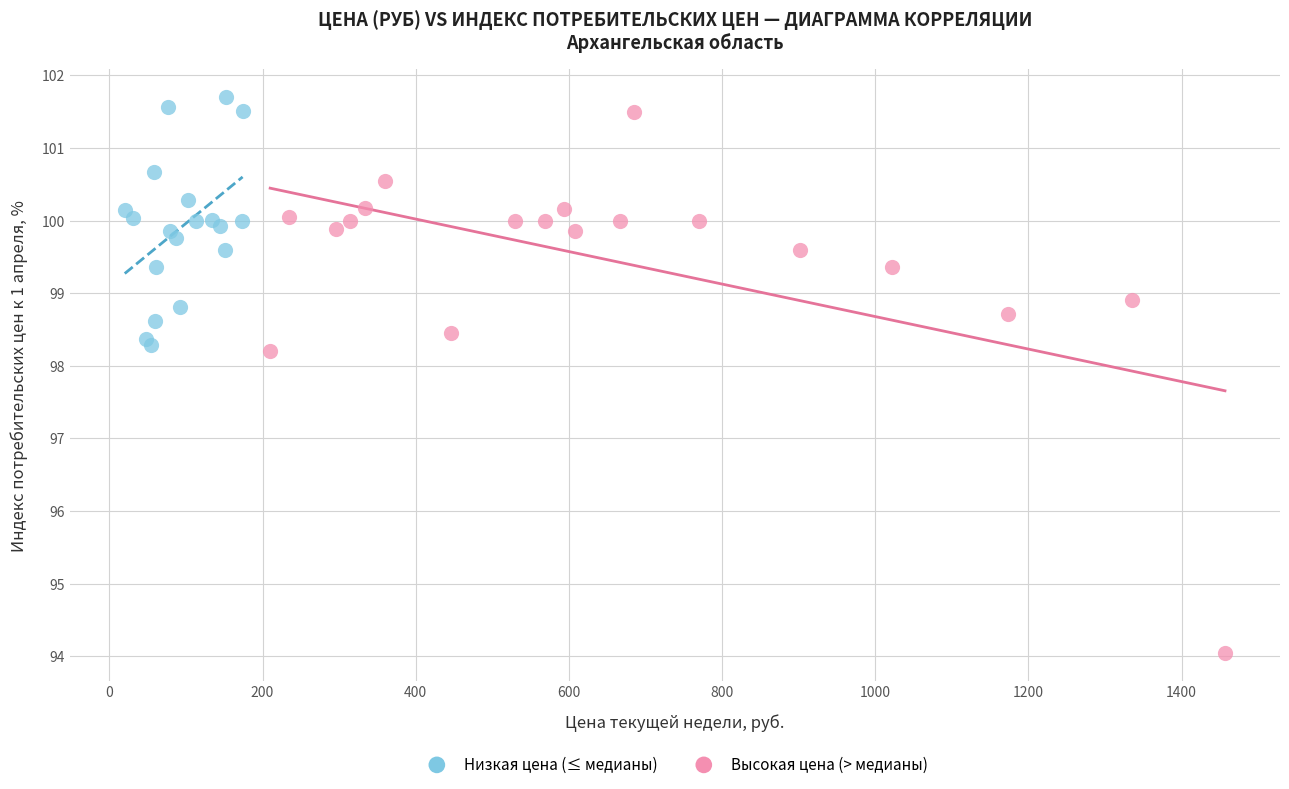

Which series reaches the minimum Y coordinate?

Высокая цена (> медианы)